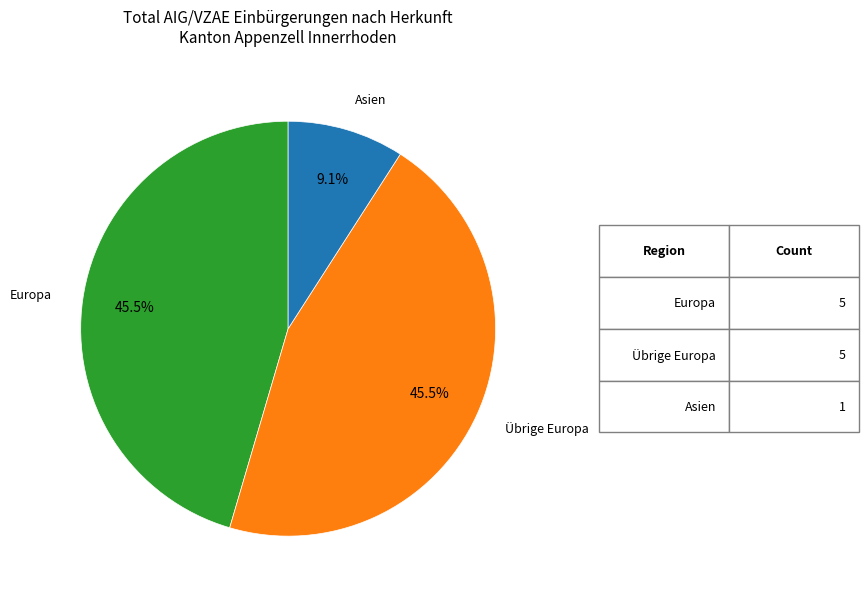

How many segments does this pie chart have?

3